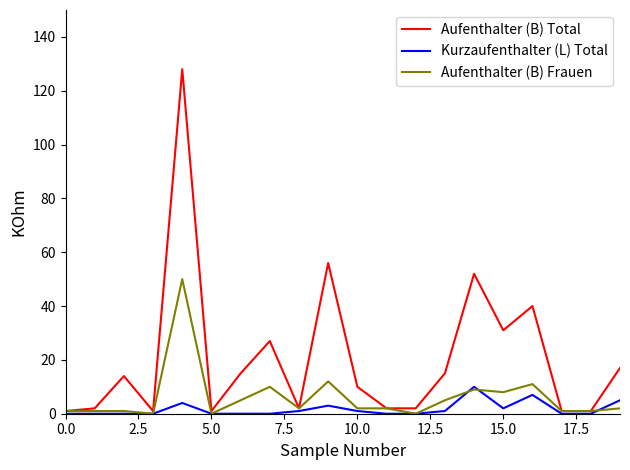

Which series has the largest range (max minus min)?

Aufenthalter (B) Total